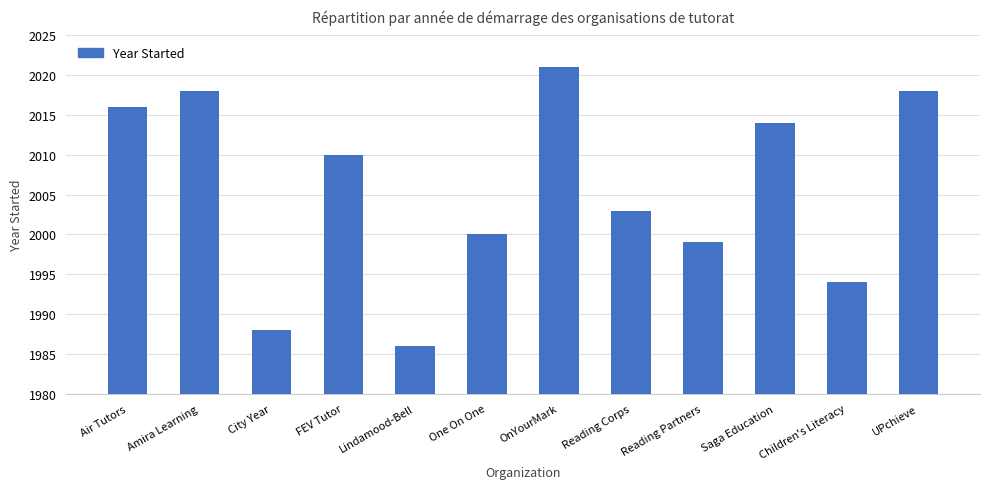

Approximately how many times larger is the value at Lindamood-Bell compared to City Year?

1.0